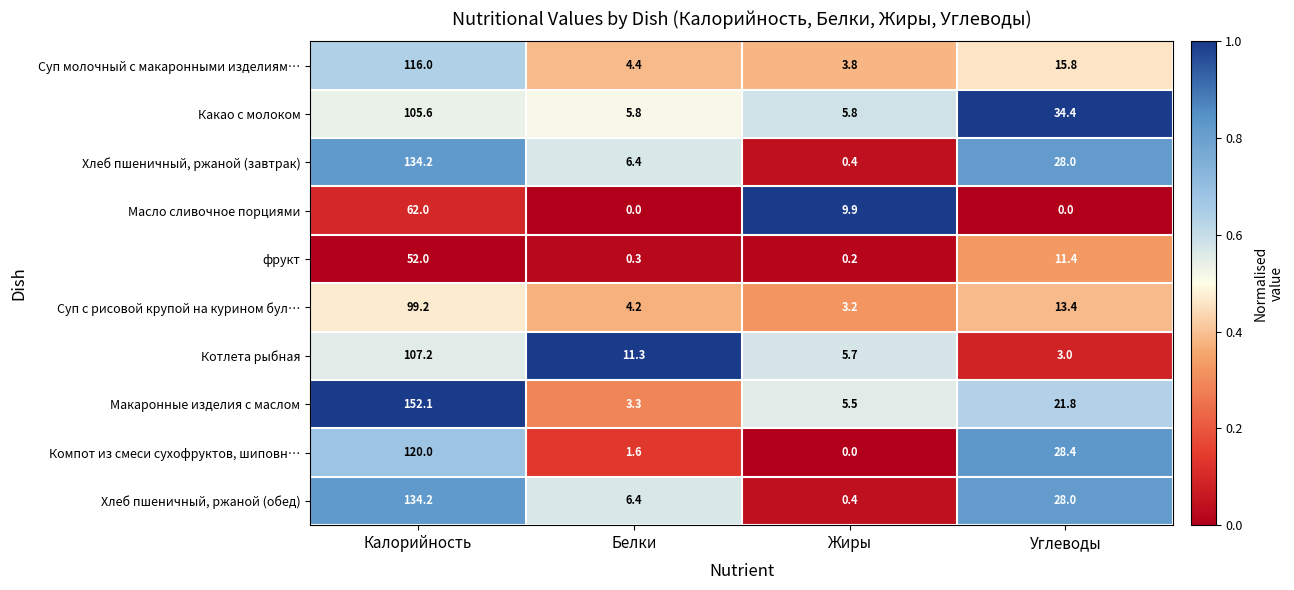

List the labels in order of Котлета рыбная value, largest first.

Калорийность, Белки, Жиры, Углеводы